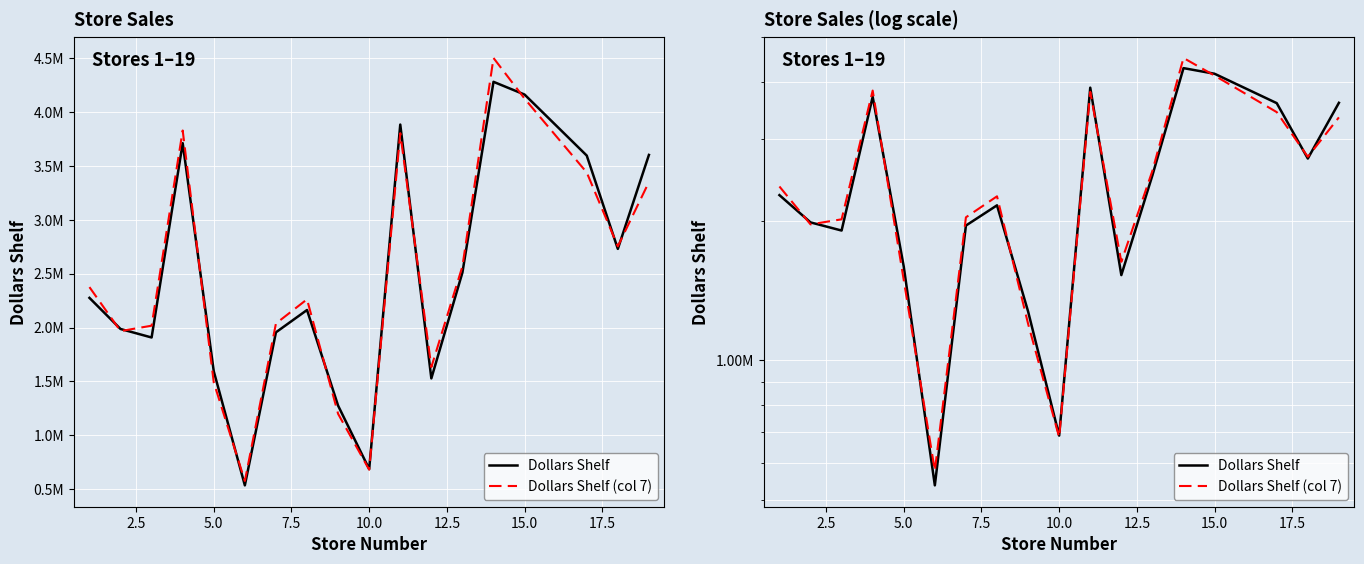

What is the value of the Dollars Shelf point at the 6th from the left?

537539.1